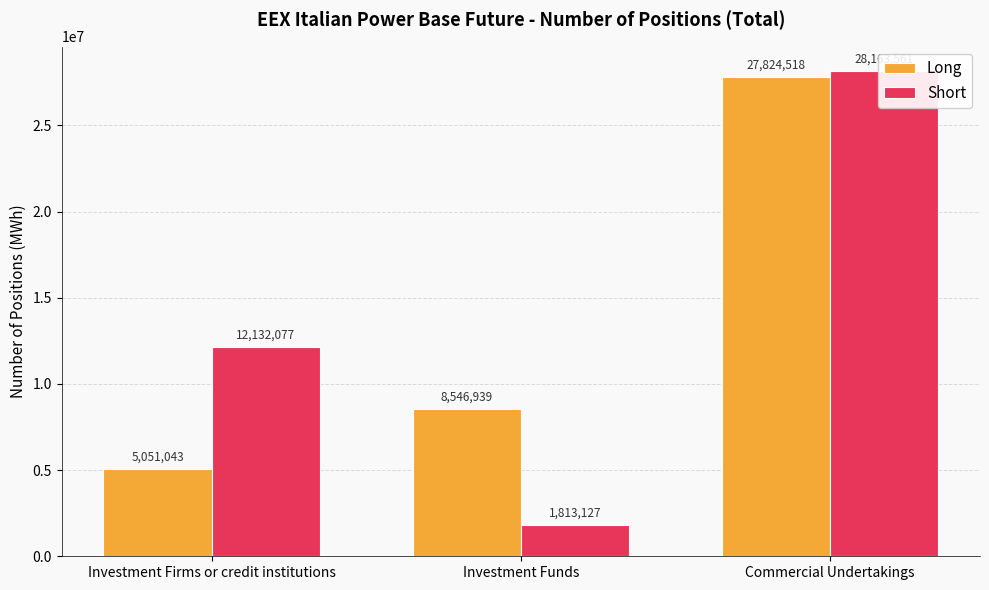

Read the Short value at Investment Firms or credit institutions, to the nearest 100.

12132100